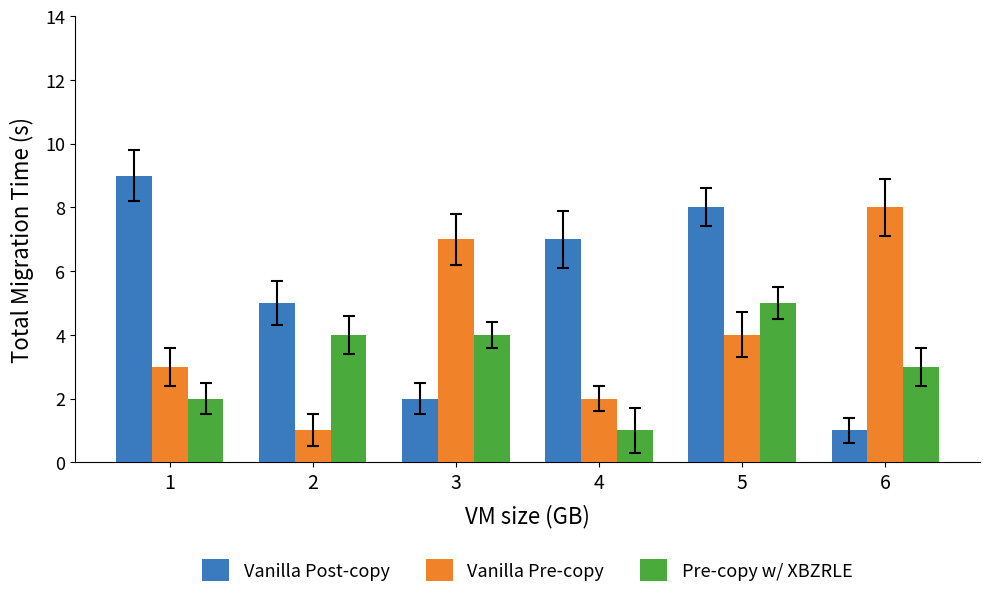

Which series changed the most between 1 and 5?

Pre-copy w/ XBZRLE